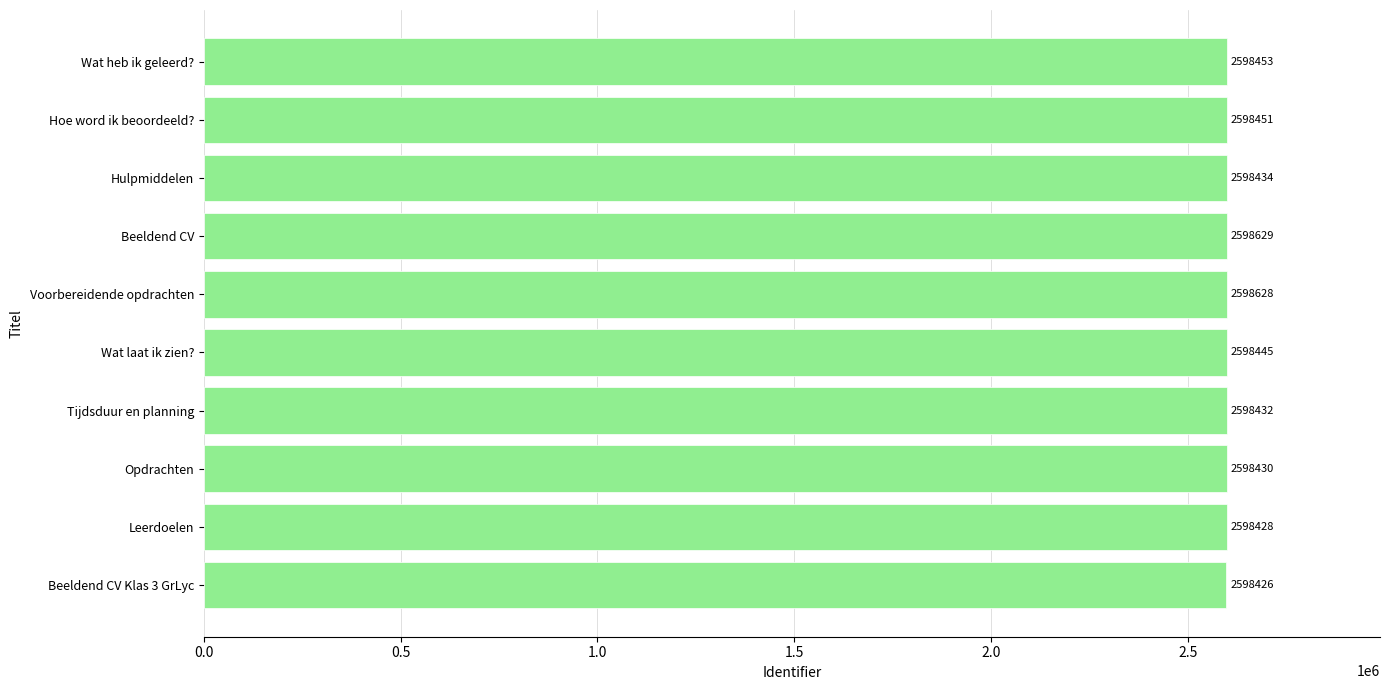

How many bars are there in total?

10